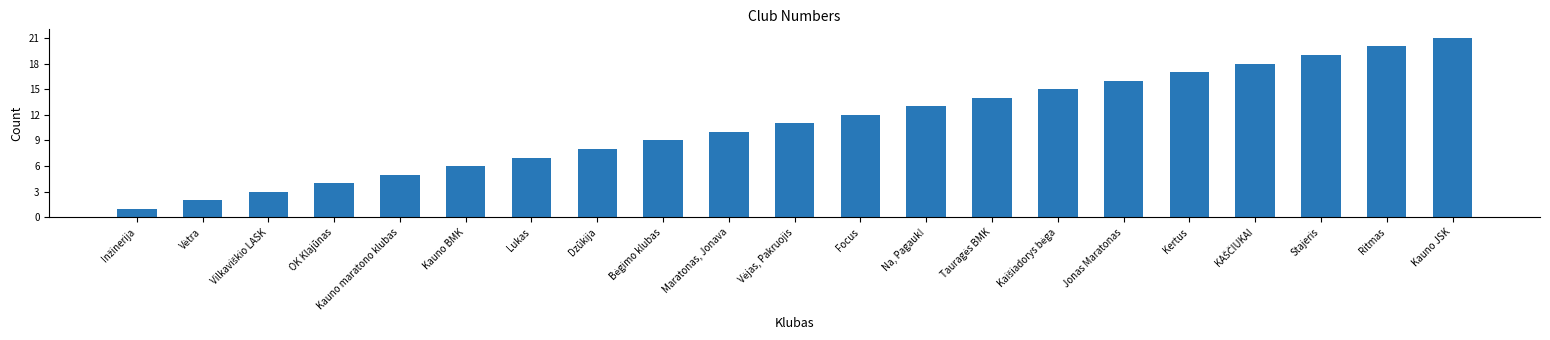

What is the label of the 17th bar from the left?

Kertus